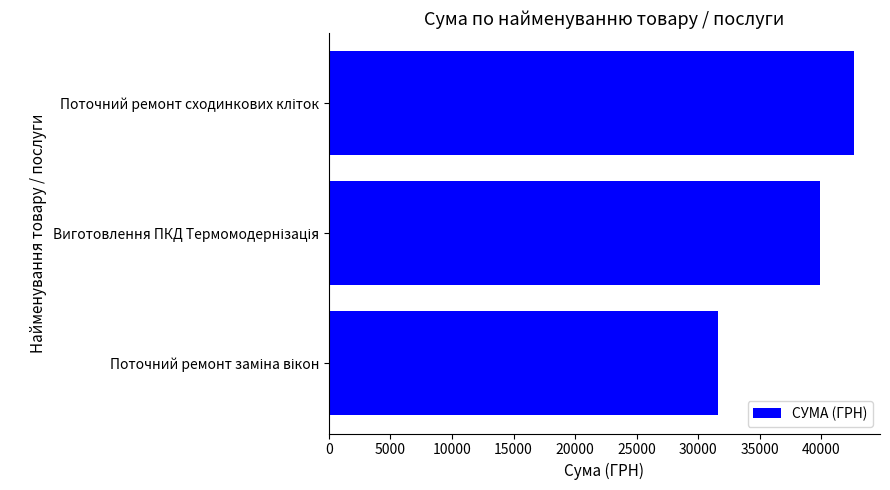

What is the sum of all values?

114127